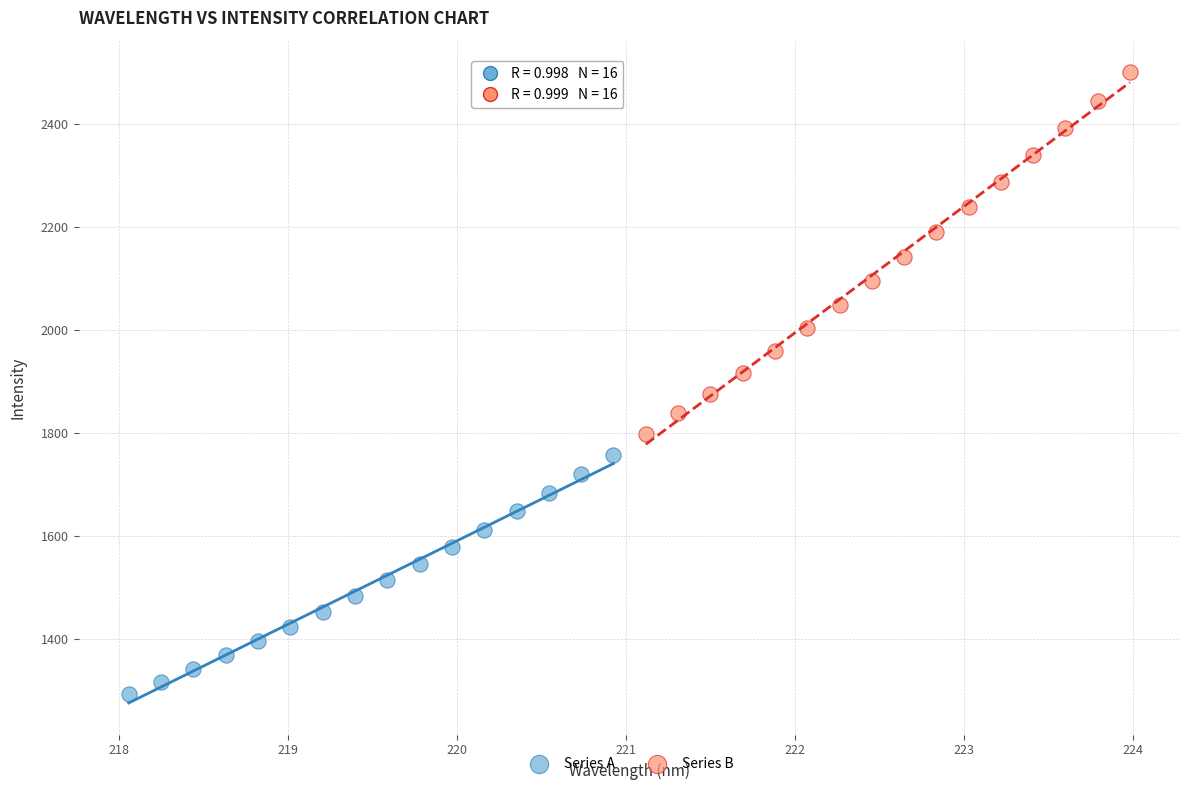

Which series reaches the maximum Y coordinate?

Series B